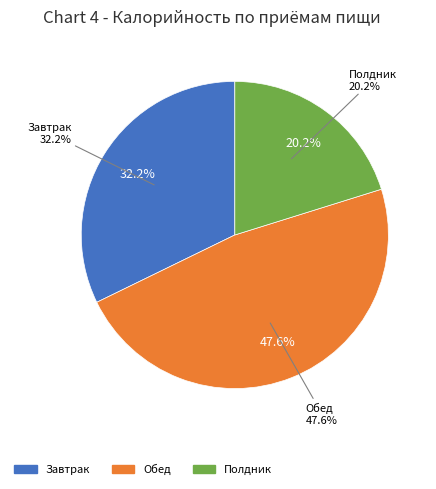

Count the number of slices in the pie.

3